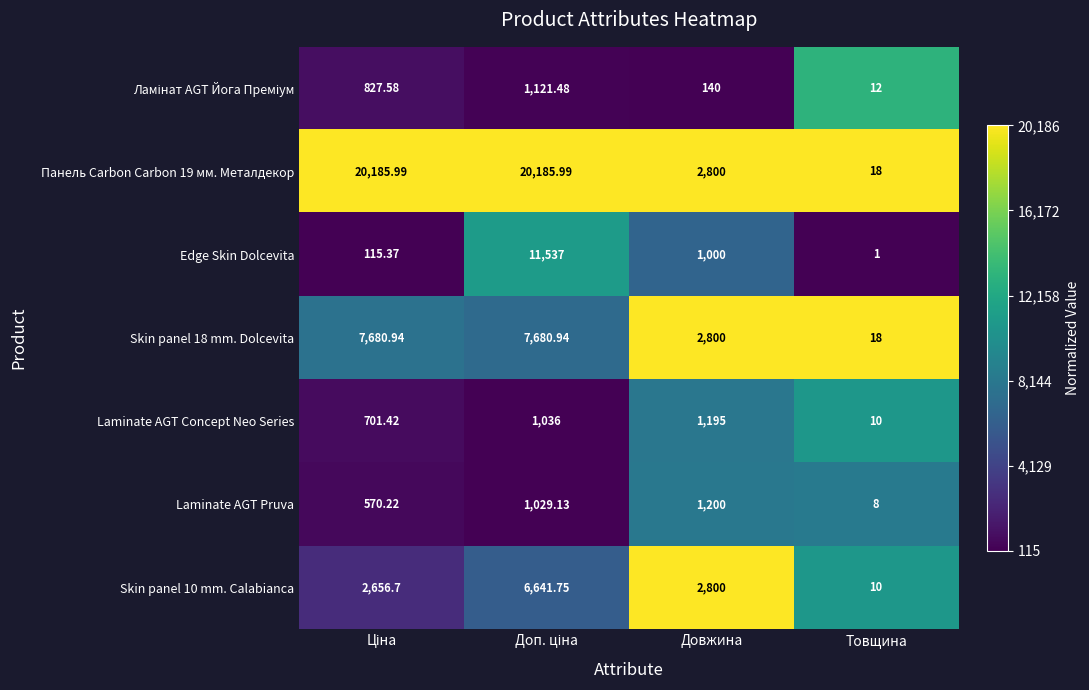

Which category has the lowest value in the Laminate AGT Concept Neo Series series?

Товщина